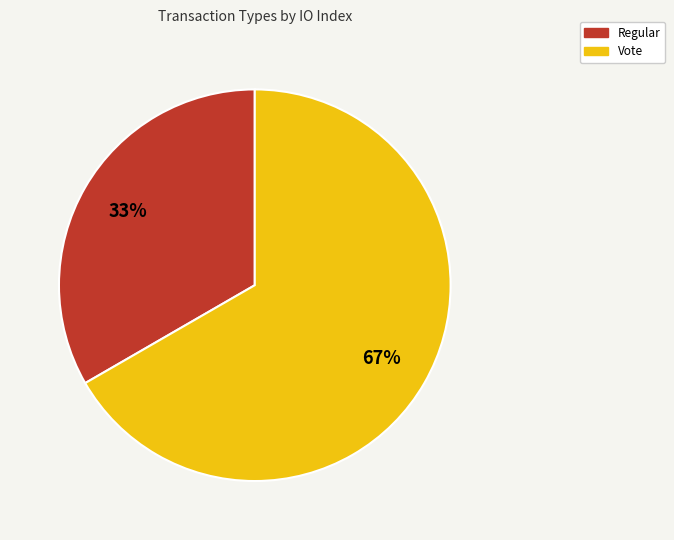

To the nearest percent, what is the combined percentage of Vote and Regular?

100%